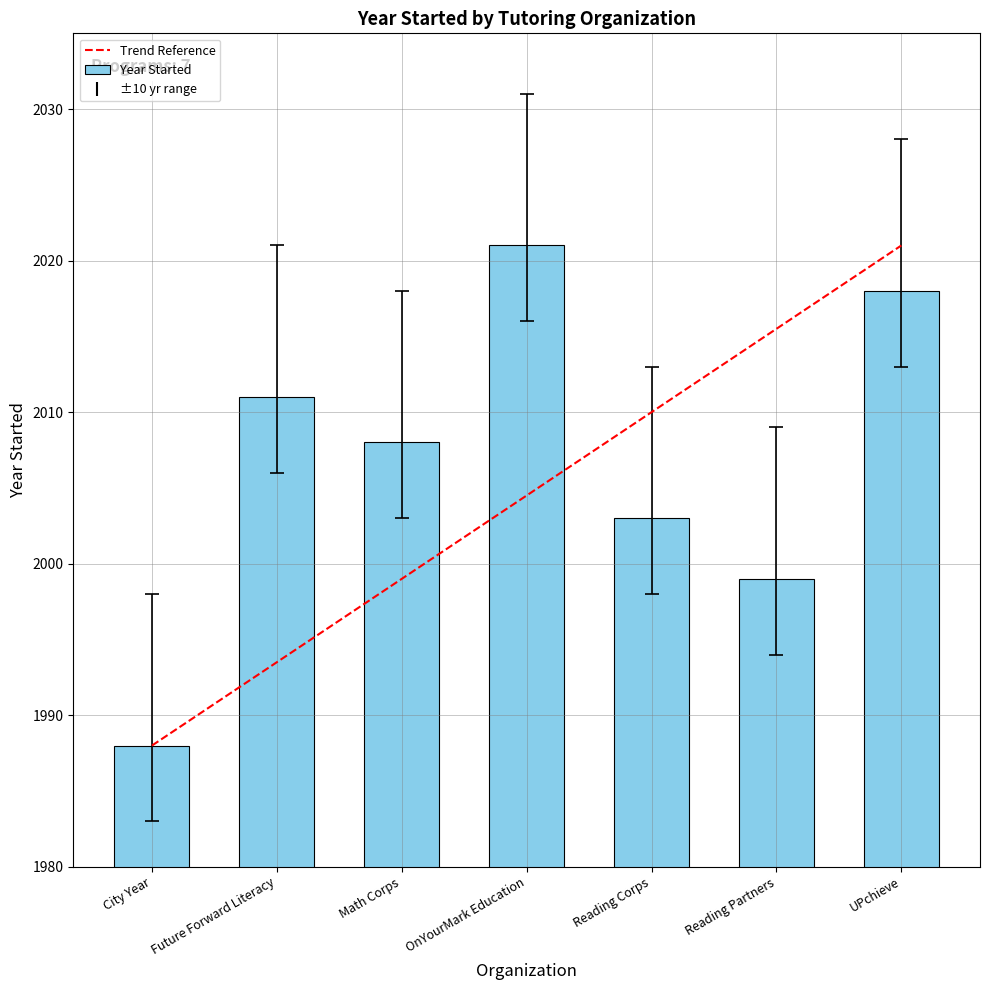

How many data points does each series have?

7